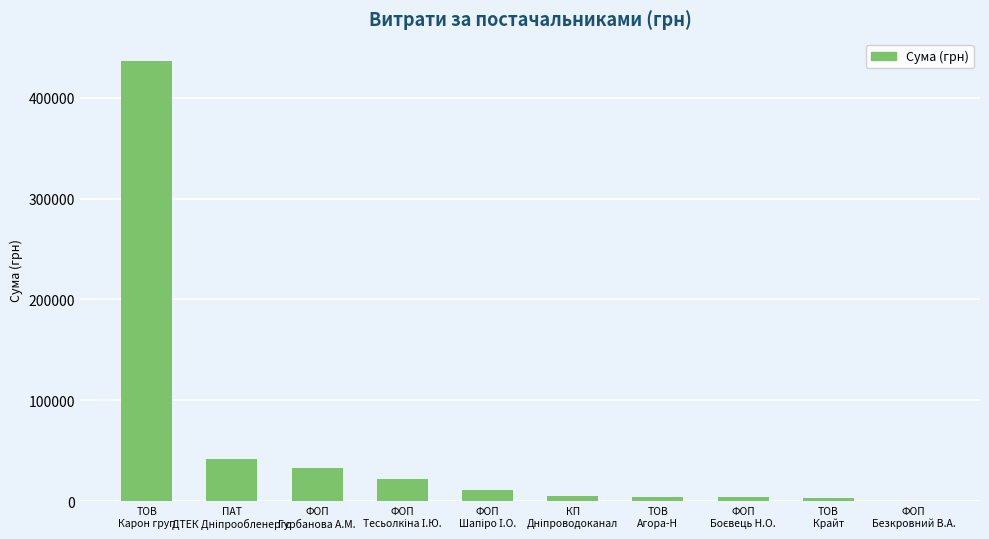

What is the maximum value shown in the chart?

436580.3